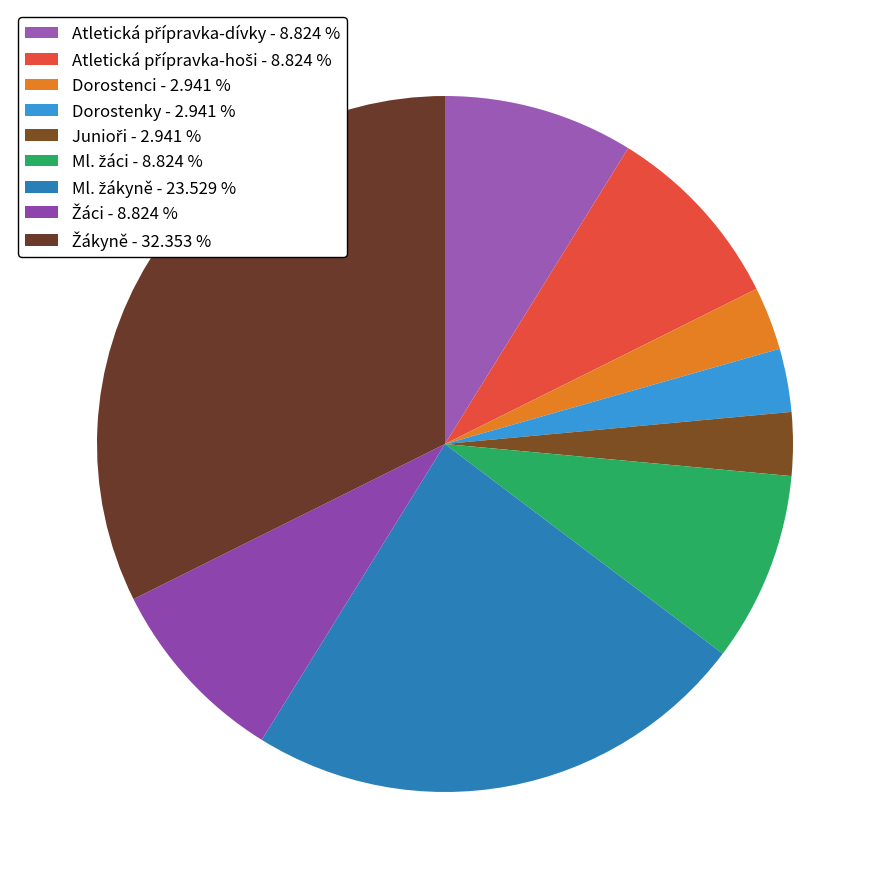

What is the smallest slice in the pie chart?

Dorostenci